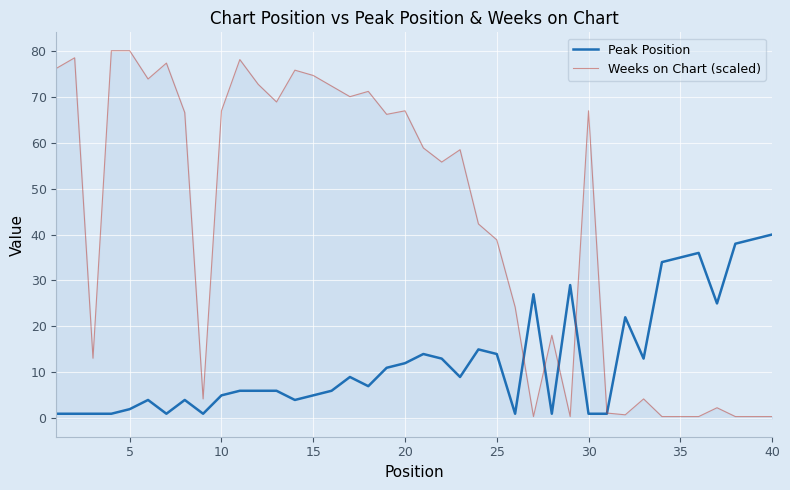

Reading right to left, what are all the values shown in this chart?

Peak Position: 40.0	39.0	38.0	25.0	36.0	35.0	34.0	13.0	22.0	1.0	1.0	29.0	1.0	27.0	1.0	14.0	15.0	9.0	13.0	14.0	12.0	11.0	7.0	9.0	6.0	5.0	4.0	6.0	6.0	6.0	5.0	1.0	4.0	1.0	4.0	2.0	1.0	1.0	1.0	1.0
Weeks on Chart (scaled): 0.4	0.4	0.4	2.3	0.4	0.4	0.4	4.2	0.8	1.2	66.9	0.4	18.1	0.4	24.2	38.8	42.3	58.5	55.8	58.8	66.9	66.2	71.2	70.0	72.3	74.6	75.8	68.8	72.7	78.1	66.9	4.2	66.5	77.3	73.8	80.0	80.0	13.1	78.5	76.2